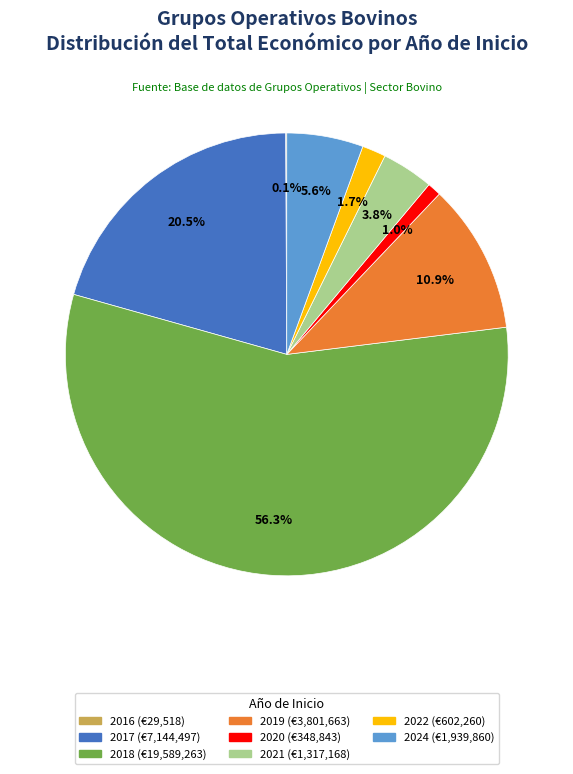

Is there any slice that represents more than half of the pie?

Yes